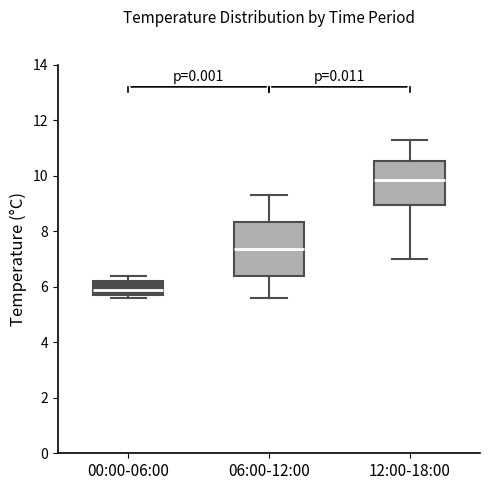

Where does the upper whisker of the box for 00:00-06:00 end on the y-axis? The values are not printed on the chart, so give them approximately, as read against the axis.

6.4